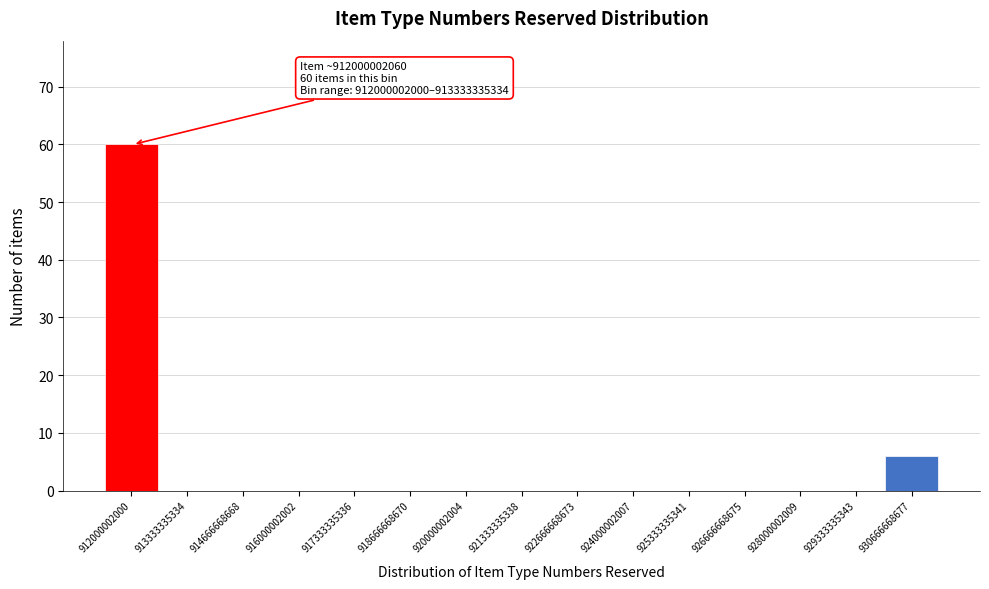

Reading right to left, transcribe all the data shown in this chart.

930666668677=6	929333335343=0	928000002009=0	926666668675=0	925333335341=0	924000002007=0	922666668673=0	921333335338=0	920000002004=0	918666668670=0	917333335336=0	916000002002=0	914666668668=0	913333335334=0	912000002000=60